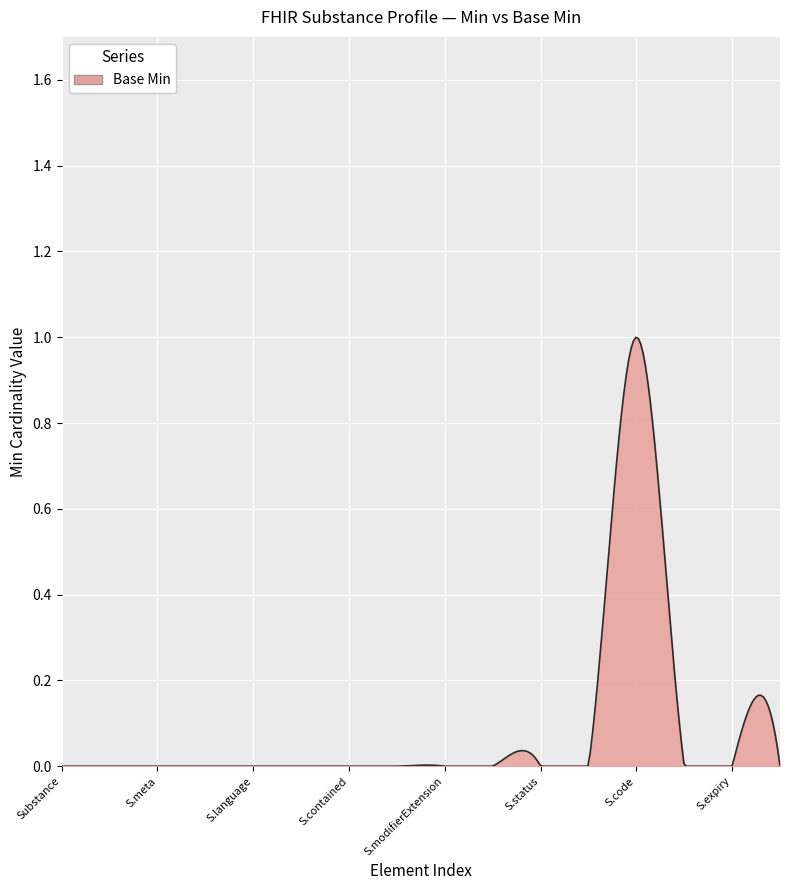

How many lines are shown in the chart?

1